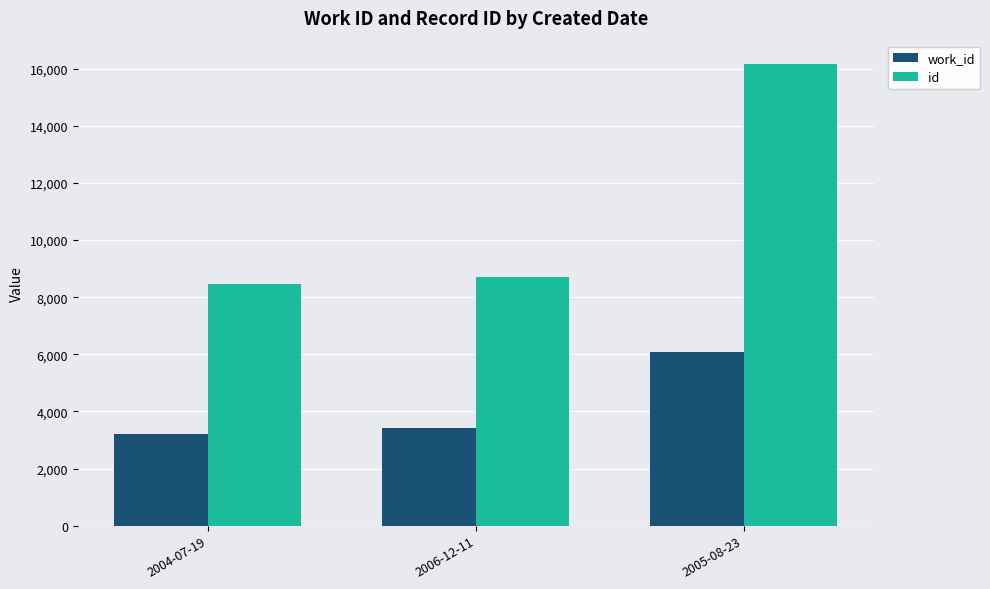

What position from the left is 2006-12-11?

2